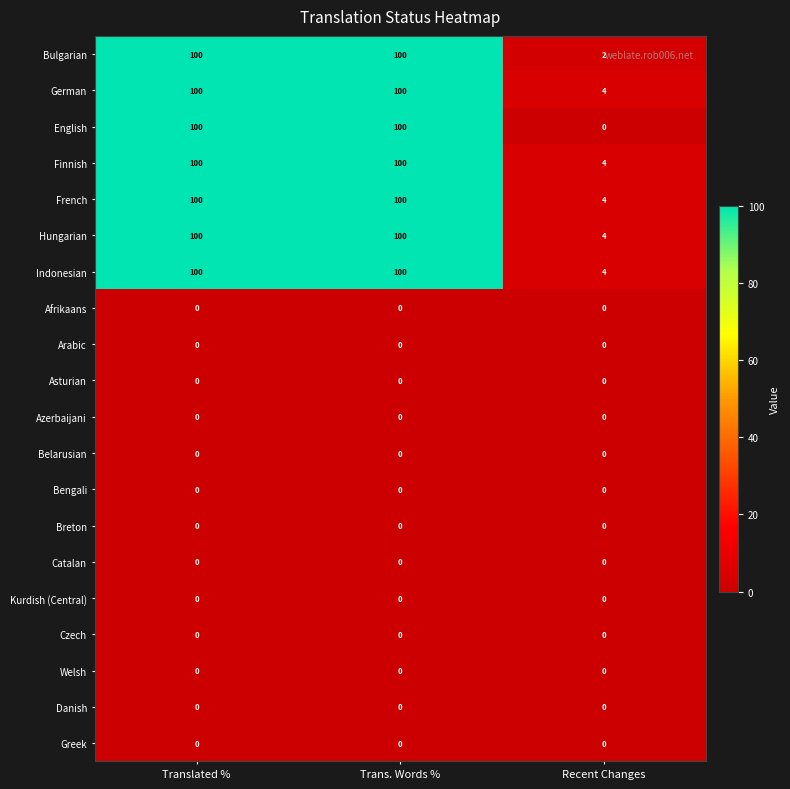

The Afrikaans series shows 0 at Translated %. True or false?

True